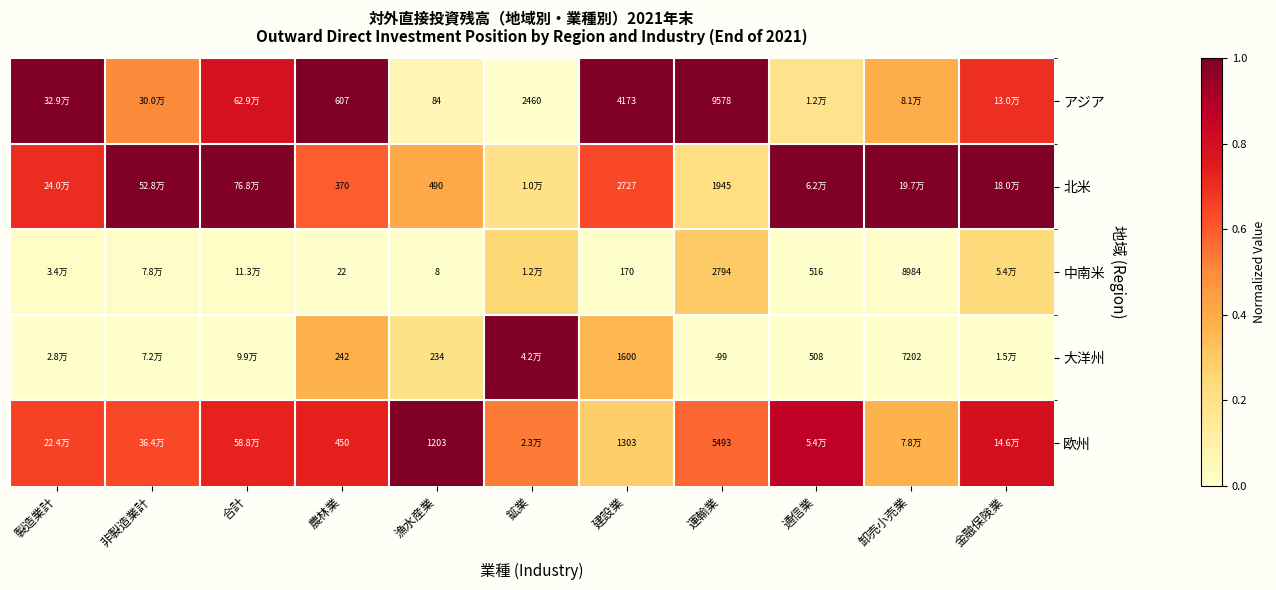

What is the spread (max minus min) of values at 製造業計?

1.0